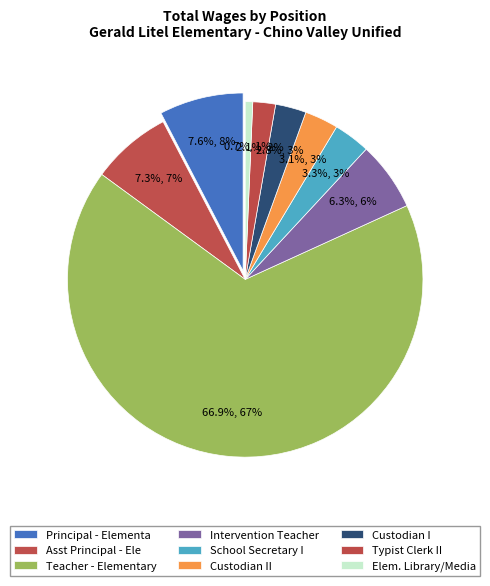

Which has a higher value, Intervention Teacher or Custodian II?

Intervention Teacher